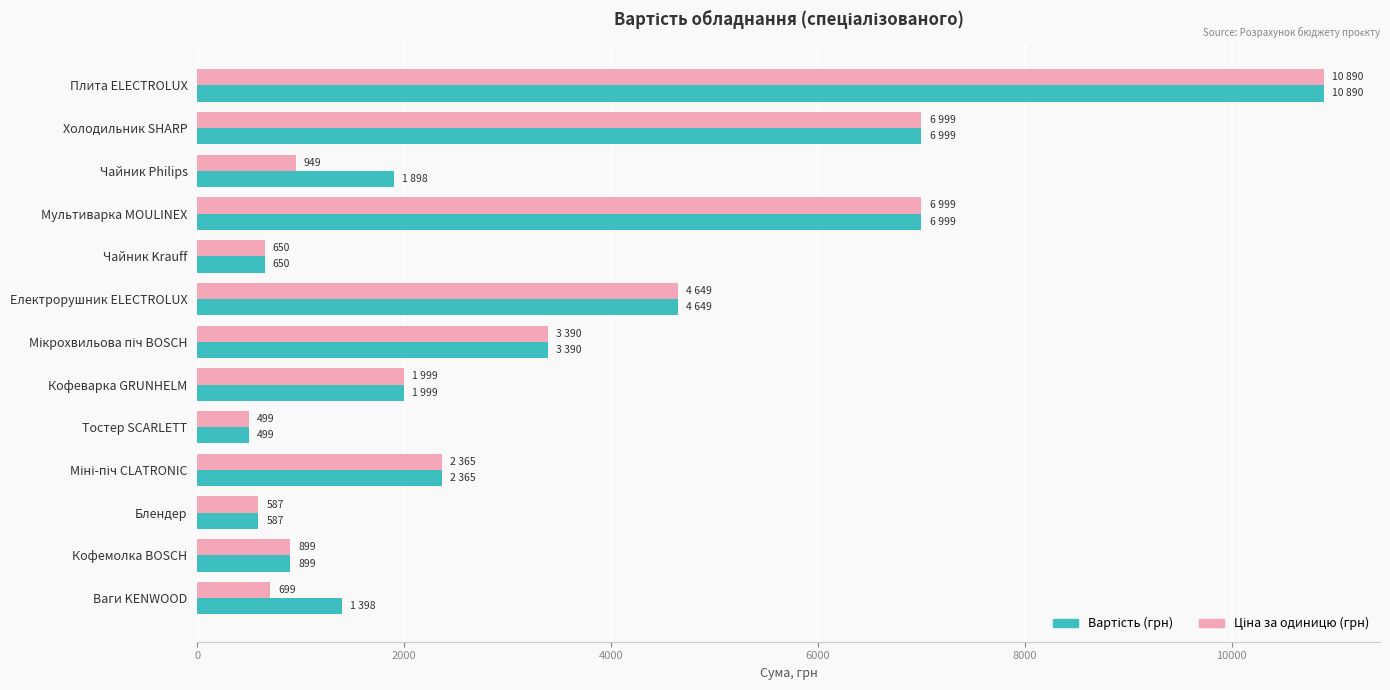

At which category is the sum across all series the highest?

Плита ELECTROLUX